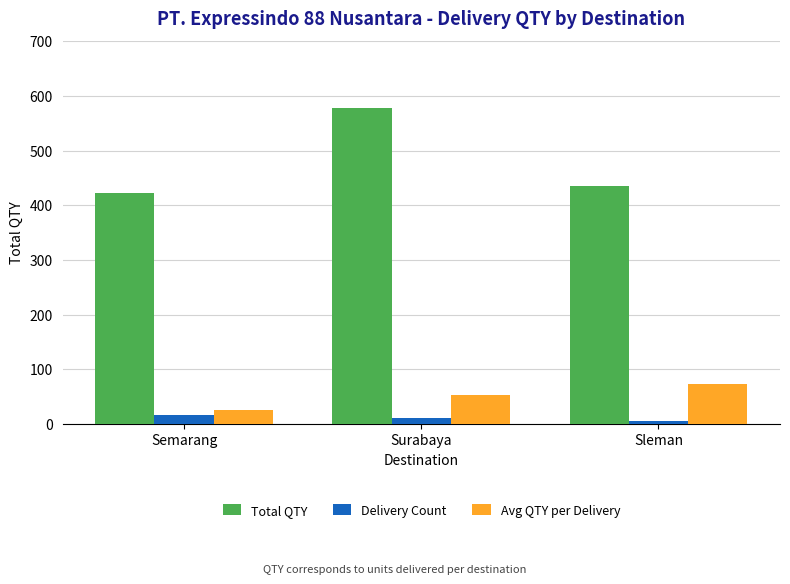

What is the label of the 3rd bar from the left?

Sleman